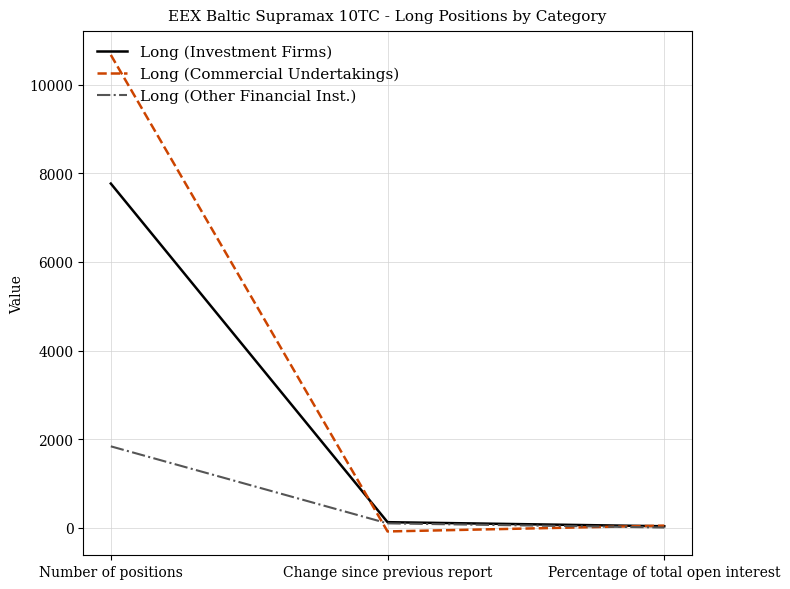

How many lines are shown in the chart?

3